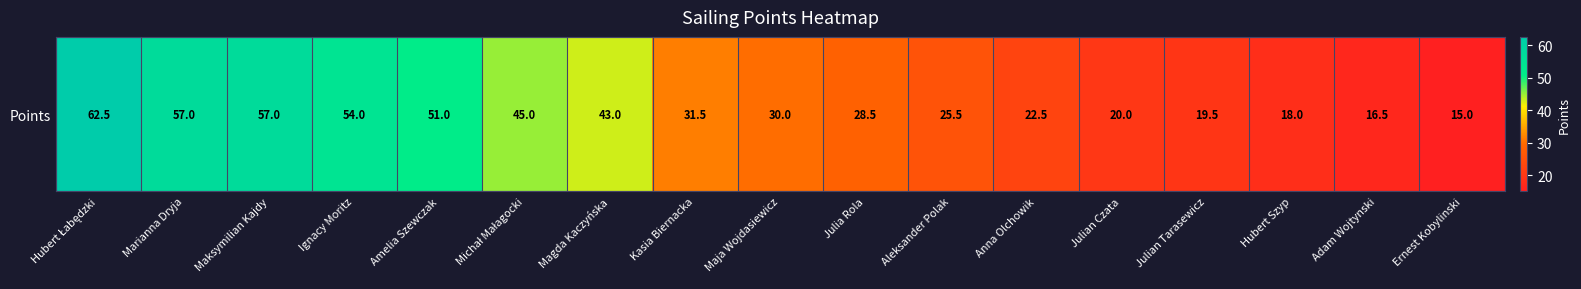

How many distinct data groups are displayed?

1